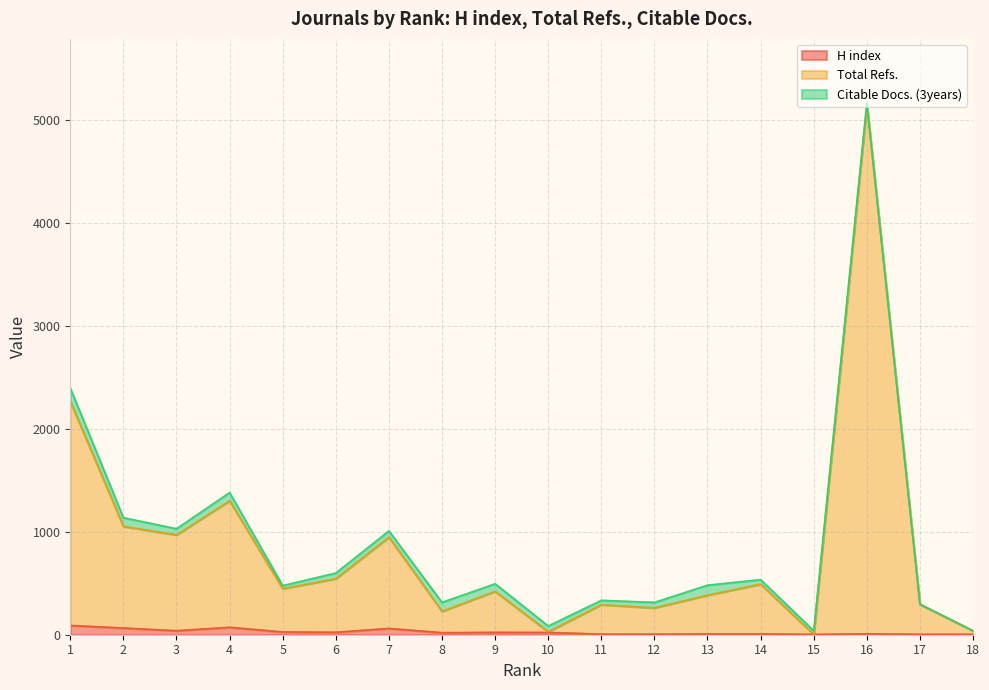

At which label is Total Refs. closest to 2572?

1